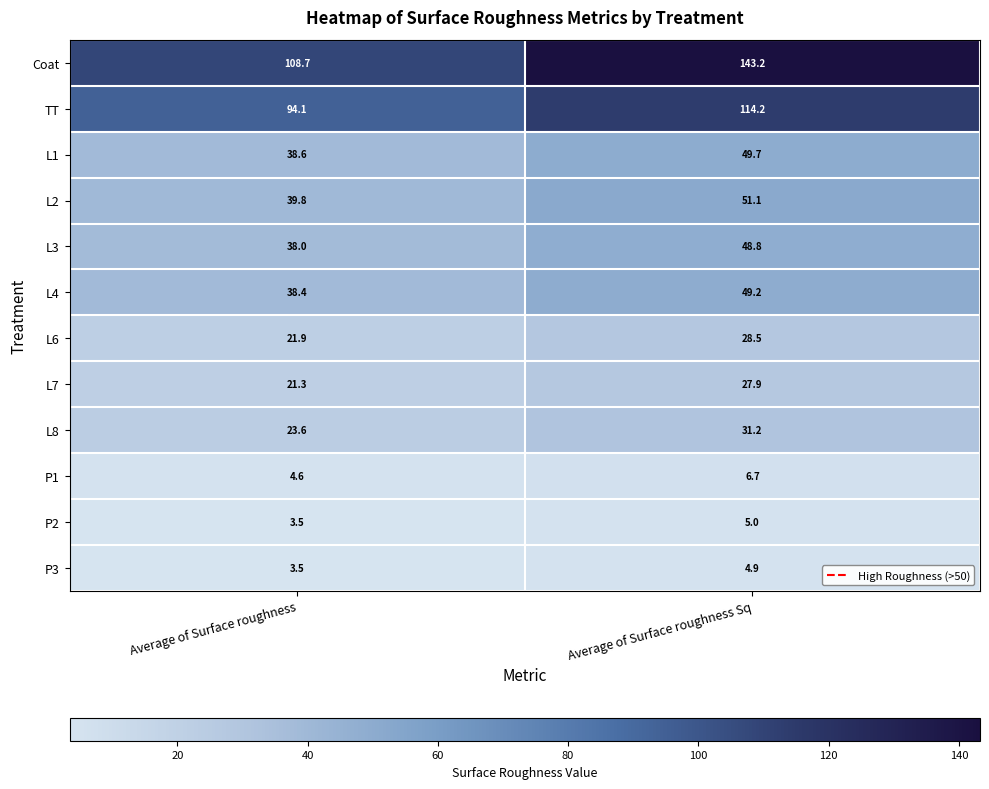

Reading right to left, extract all data points from this chart.

Coat: 143.2	108.7
TT: 114.2	94.1
L1: 49.7	38.6
L2: 51.1	39.8
L3: 48.8	38.0
L4: 49.2	38.4
L6: 28.5	21.9
L7: 27.9	21.3
L8: 31.2	23.6
P1: 6.7	4.6
P2: 5.0	3.5
P3: 4.9	3.5